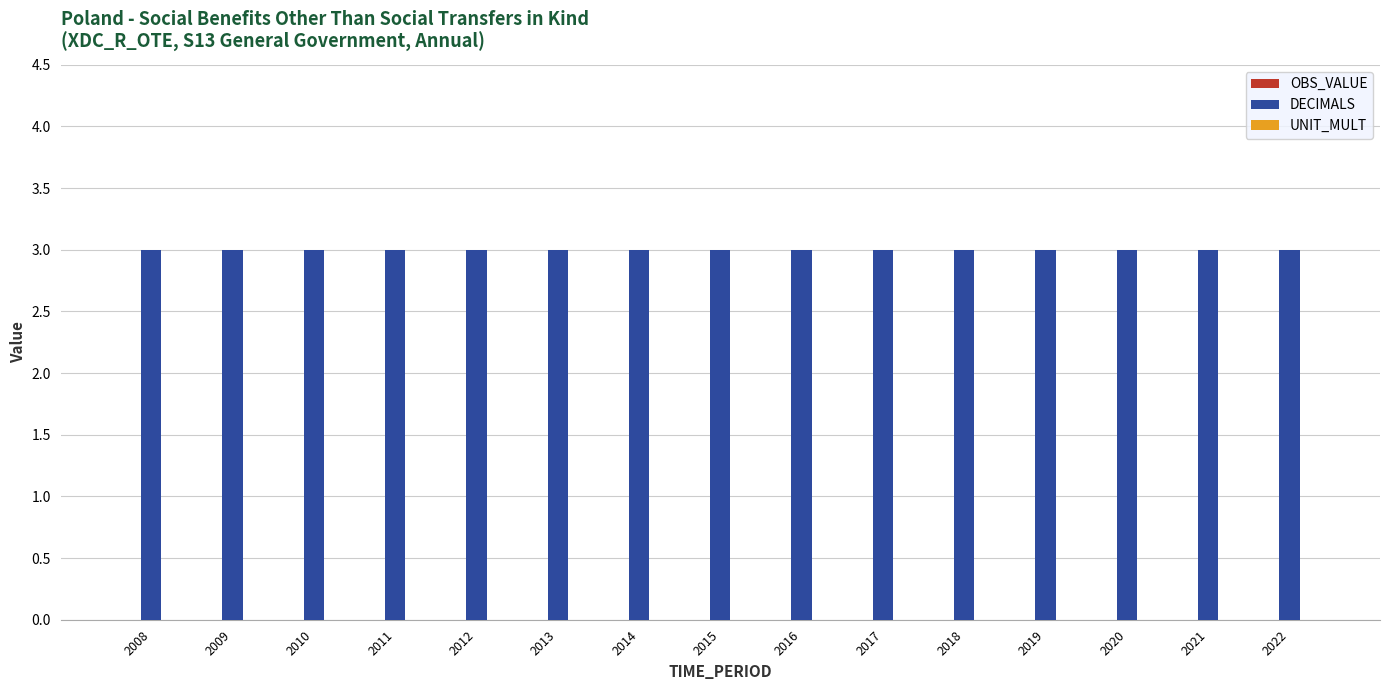

Reading right to left, transcribe all the data shown in this chart.

OBS_VALUE: 0	0	0	0	0	0	0	0	0	0	0	0	0	0	0
DECIMALS: 3	3	3	3	3	3	3	3	3	3	3	3	3	3	3
UNIT_MULT: 0	0	0	0	0	0	0	0	0	0	0	0	0	0	0